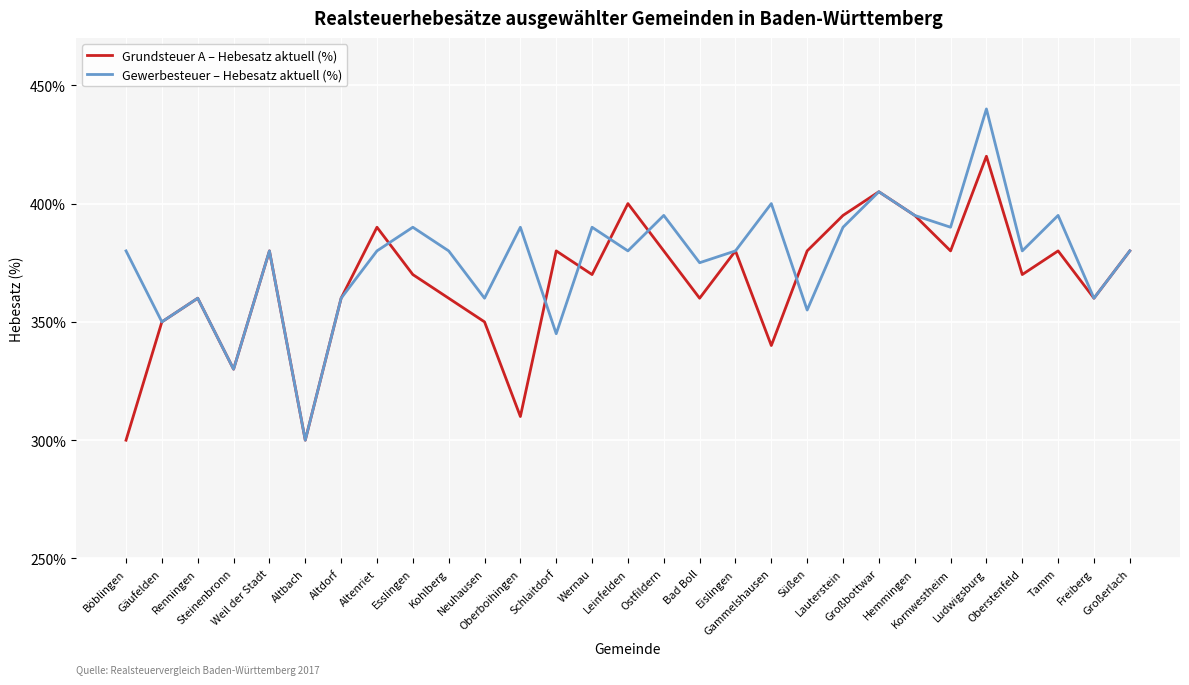

Rank the series by their average value, from highest to lowest.

Gewerbesteuer – Hebesatz aktuell (%), Grundsteuer A – Hebesatz aktuell (%)